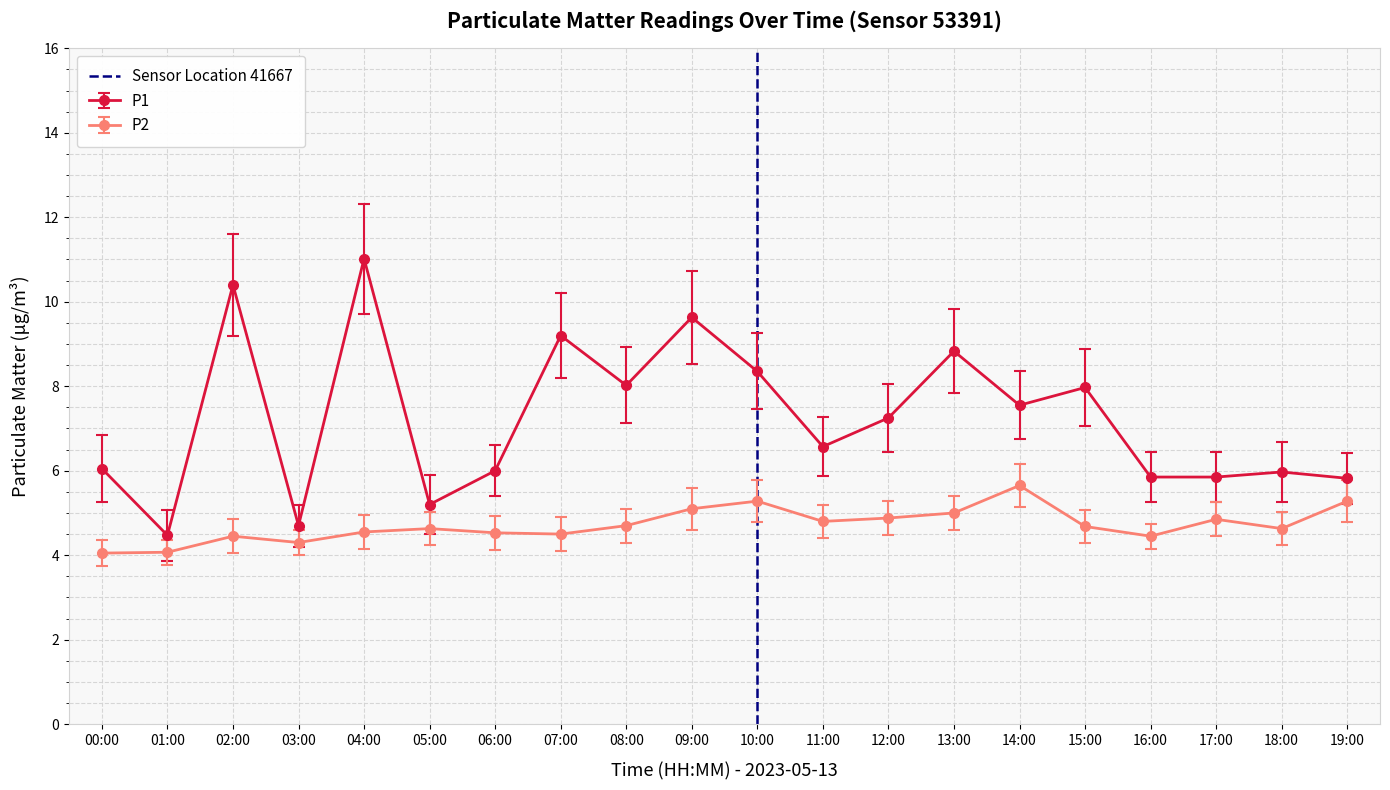

The P2 series shows 1.3 at 18:00. True or false?

False